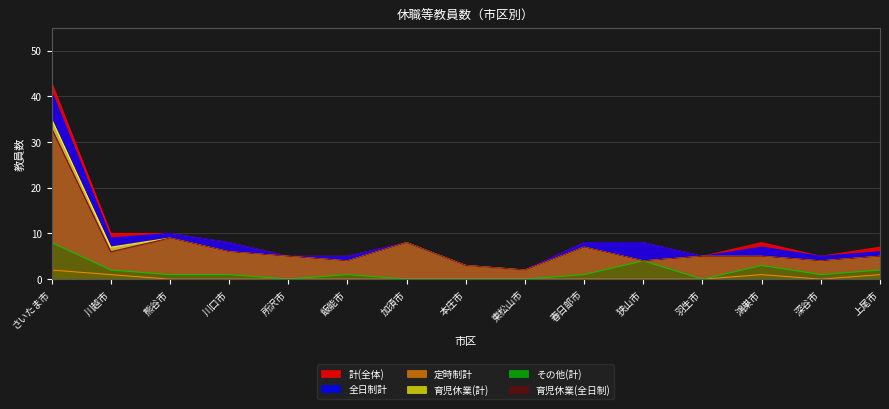

What is the greatest value displayed?

43